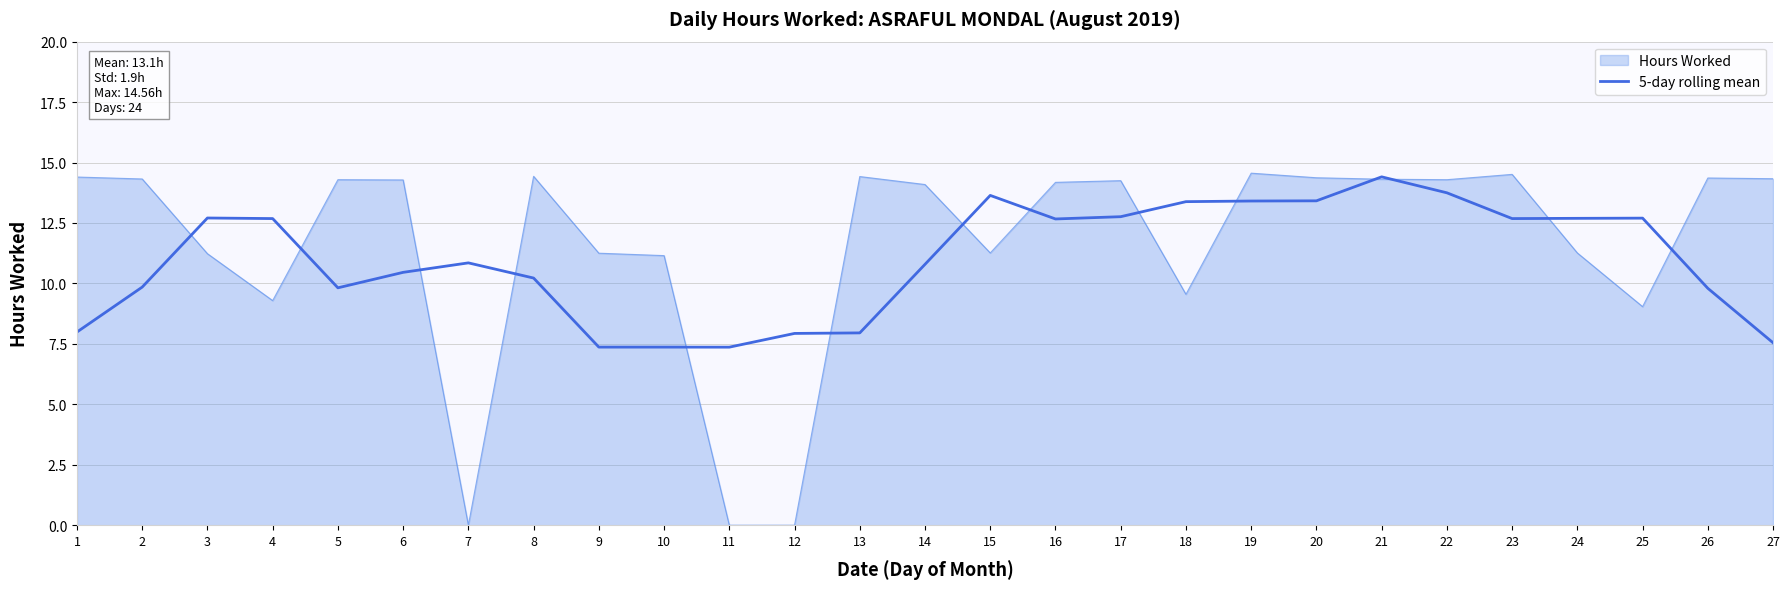

Is it true that Hours Worked equals 25.6 at 19?

False